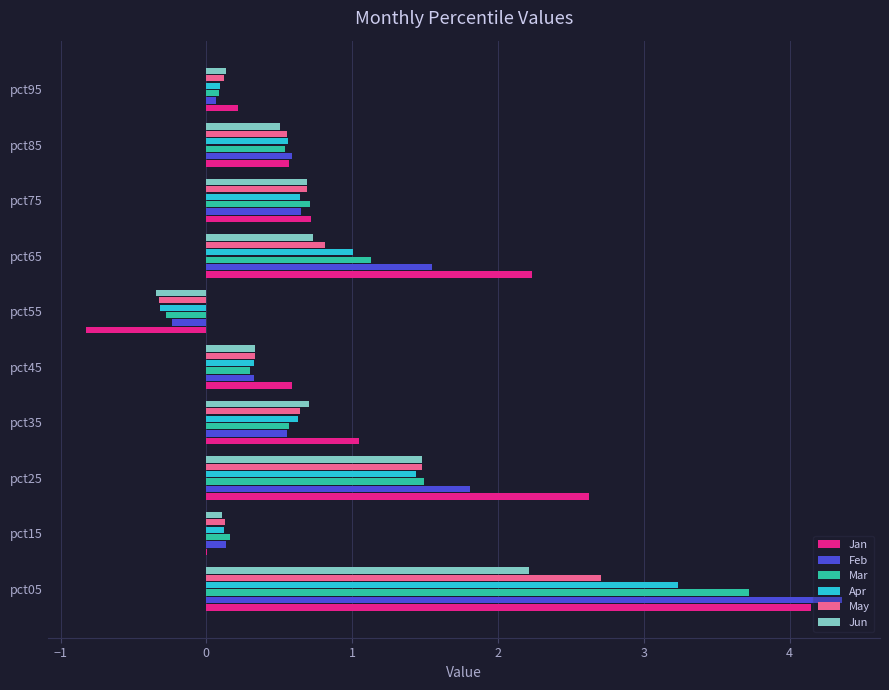

What is the sum of all Jun values?

6.6